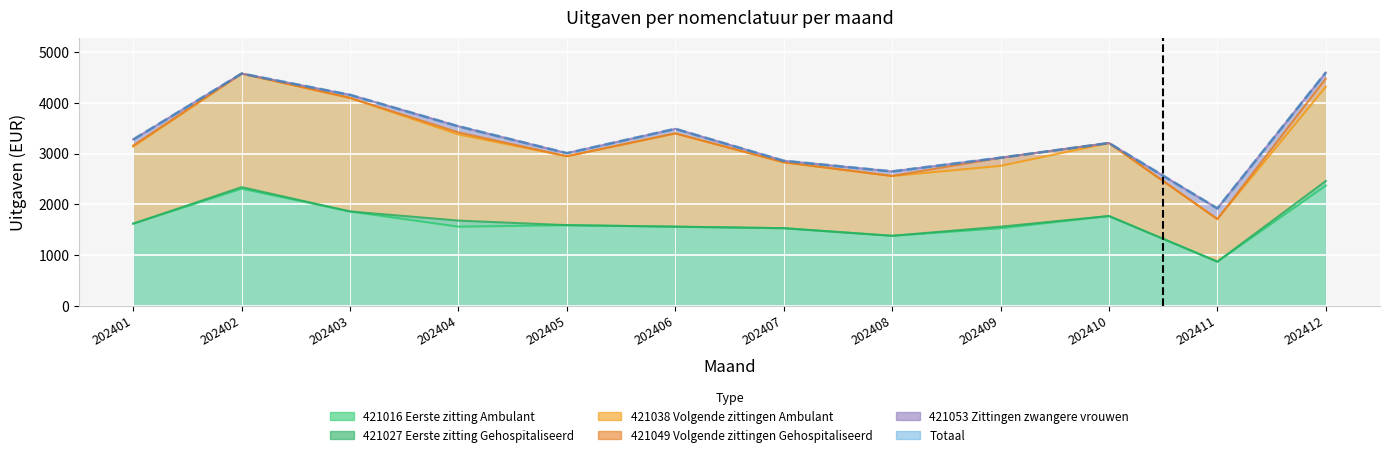

The value at 202410 is 919. True or false?

False